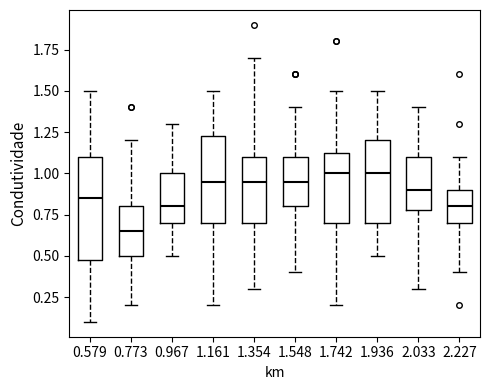

Which box has the lowest median line?

0.773